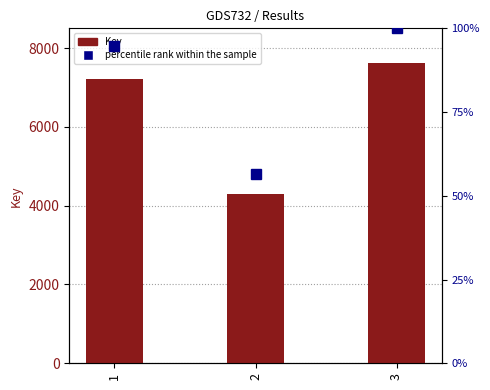

Which series has the largest range (max minus min)?

Key